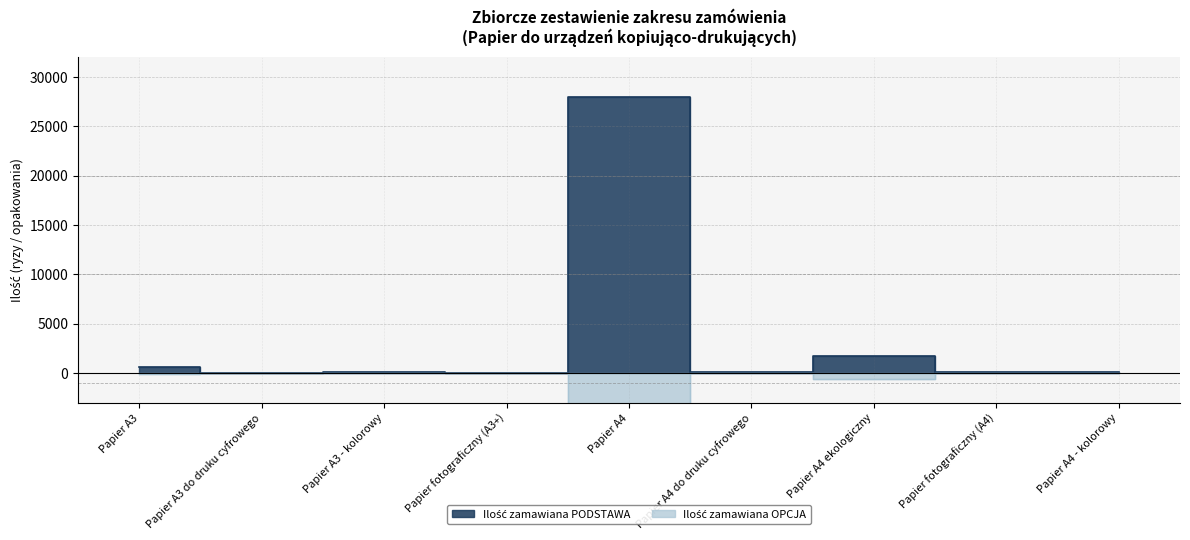

At which label does Ilość zamawiana PODSTAWA first exceed 114?

Papier A3